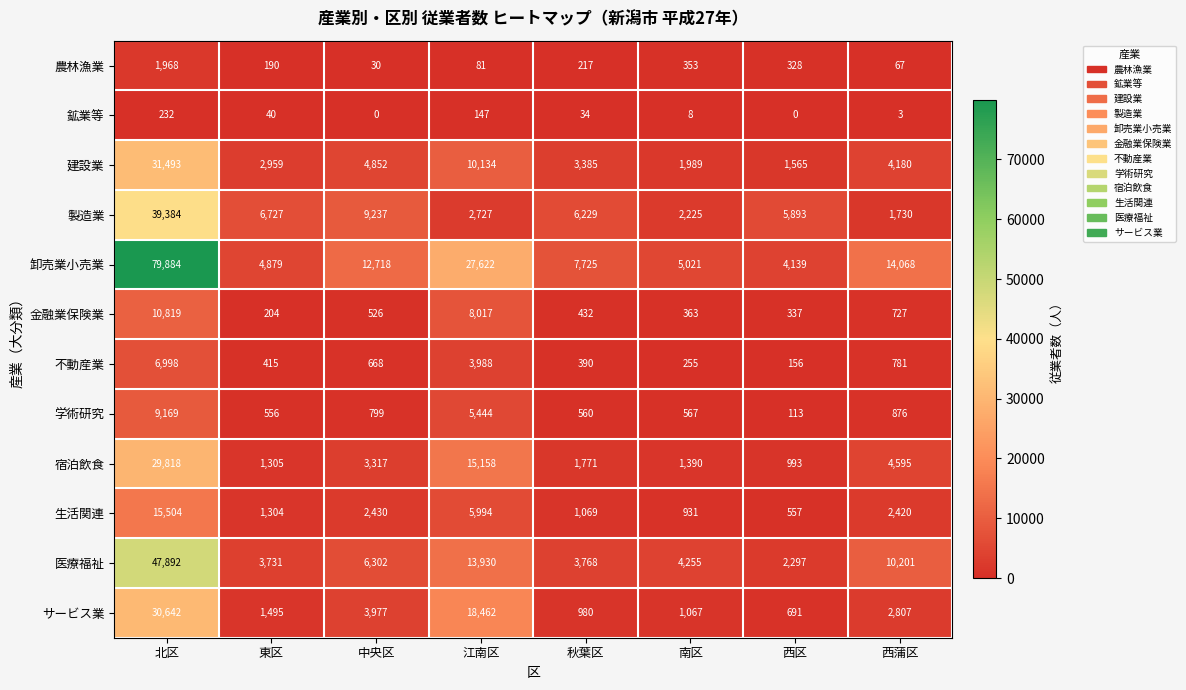

At how many categories does at least one series exceed 7442?

5